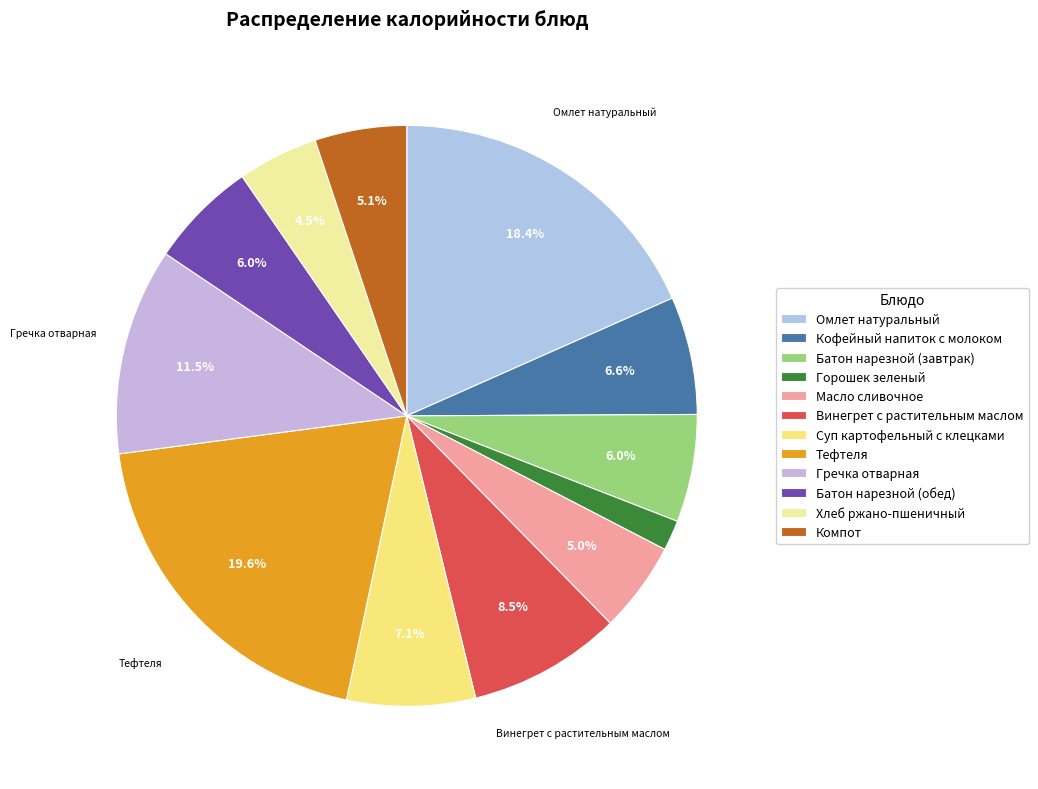

Combined, do Омлет натуральный and Гречка отварная account for over 50%?

No